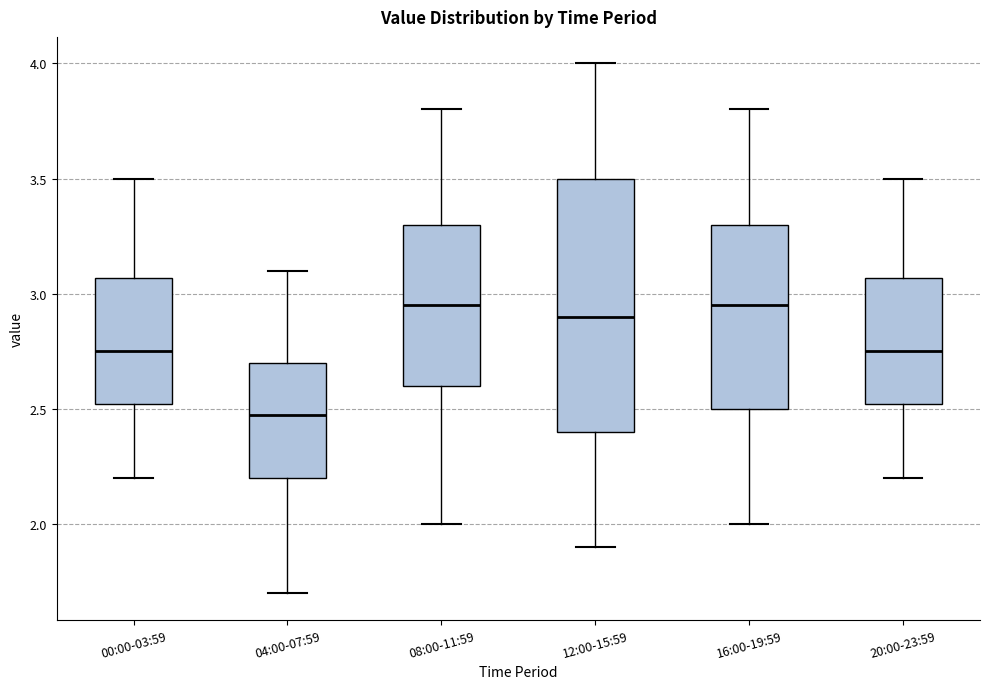

Which box is the tallest, from its lower edge to its upper edge?

12:00-15:59